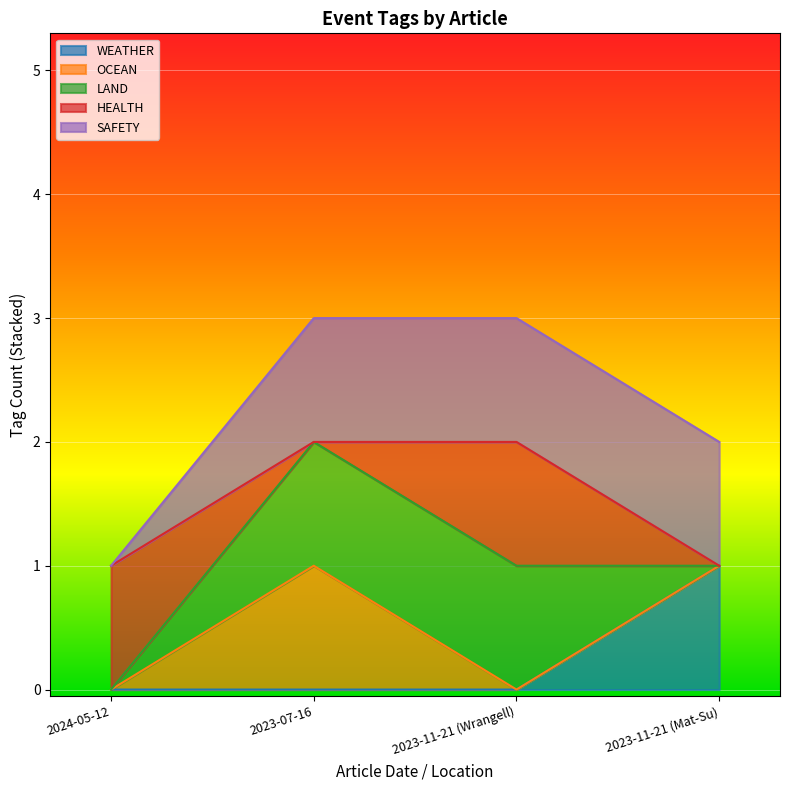

What is the label of the 4th point from the right?

2024-05-12